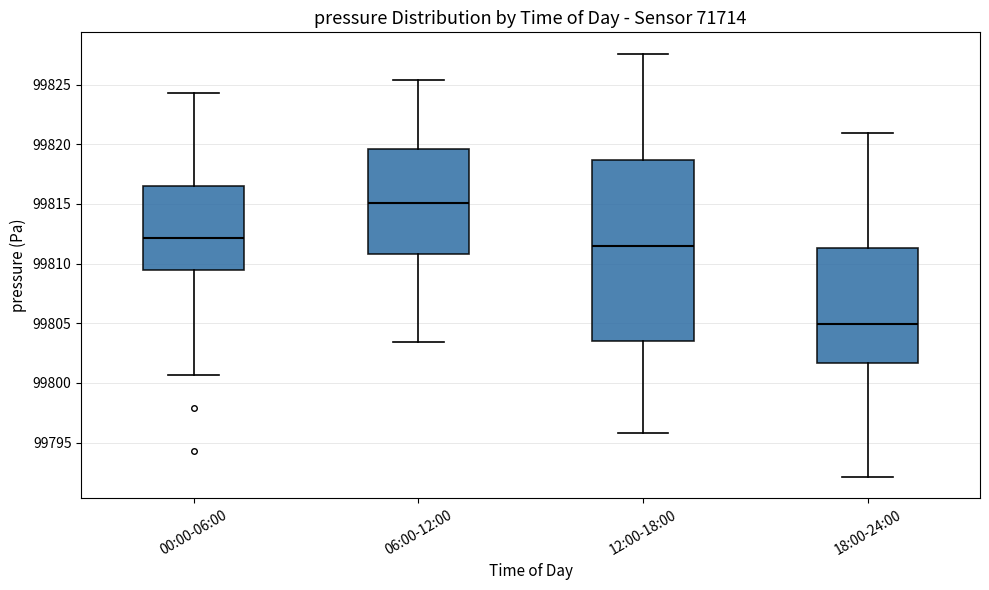

Reading left to right, transcribe this box plot: for each box, give where its median line is, the range the box spans, and where its two whiskers end, as read against the y-axis. The values are not printed on the chart, so give them approximately, as read against the axis.

00:00-06:00: median 99812.0, box 99809.5 to 99816.5, whiskers 99800.5 to 99824.5
06:00-12:00: median 99815.0, box 99811.0 to 99819.5, whiskers 99803.5 to 99825.5
12:00-18:00: median 99811.5, box 99803.5 to 99818.5, whiskers 99796.0 to 99827.5
18:00-24:00: median 99805.0, box 99801.5 to 99811.5, whiskers 99792.0 to 99821.0